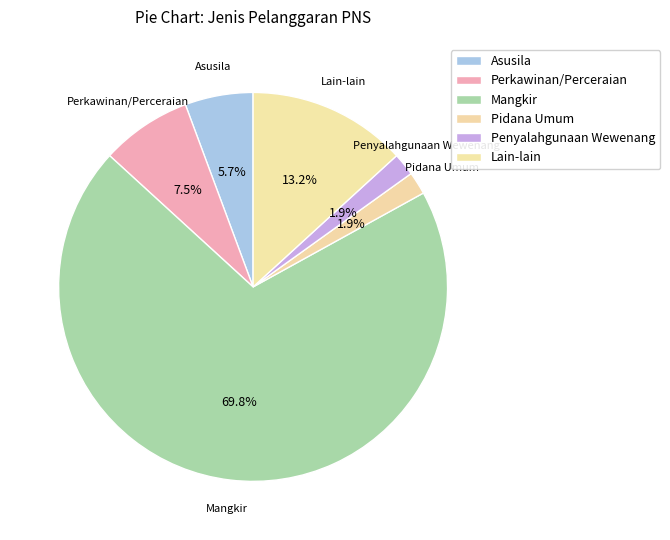

How many slices are in this pie chart?

6